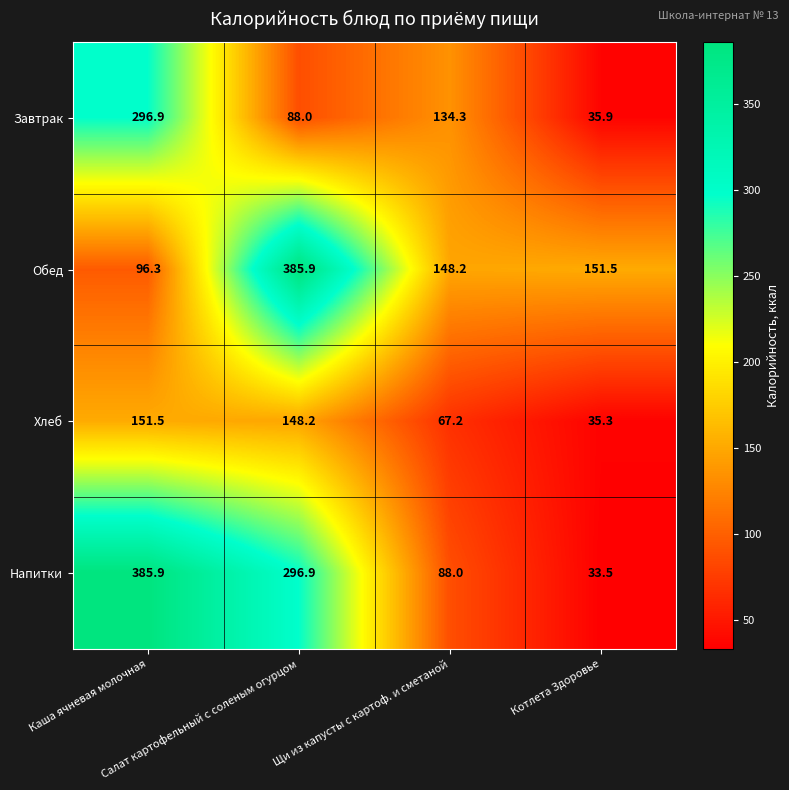

Which series has the largest total across all categories?

Напитки